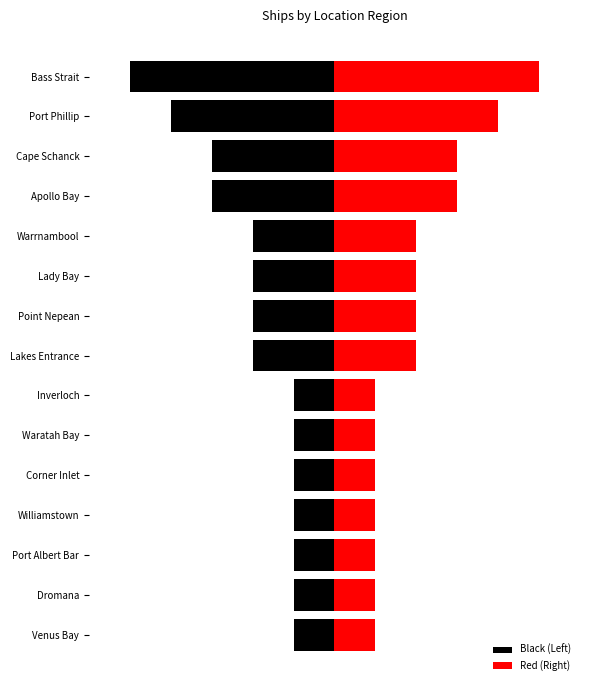

Reading left to right, list all the values displayed in this chart.

Black (Left): -1	-1	-1	-1	-1	-1	-1	-2	-2	-2	-2	-3	-3	-4	-5
Red (Right): 1	1	1	1	1	1	1	2	2	2	2	3	3	4	5